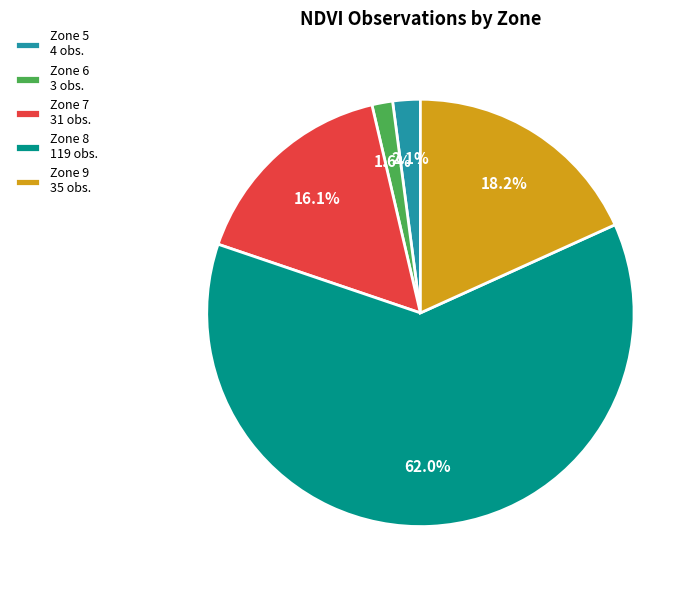

Which has a higher value, Zone 8 119 obs. or Zone 9 35 obs.?

Zone 8 119 obs.